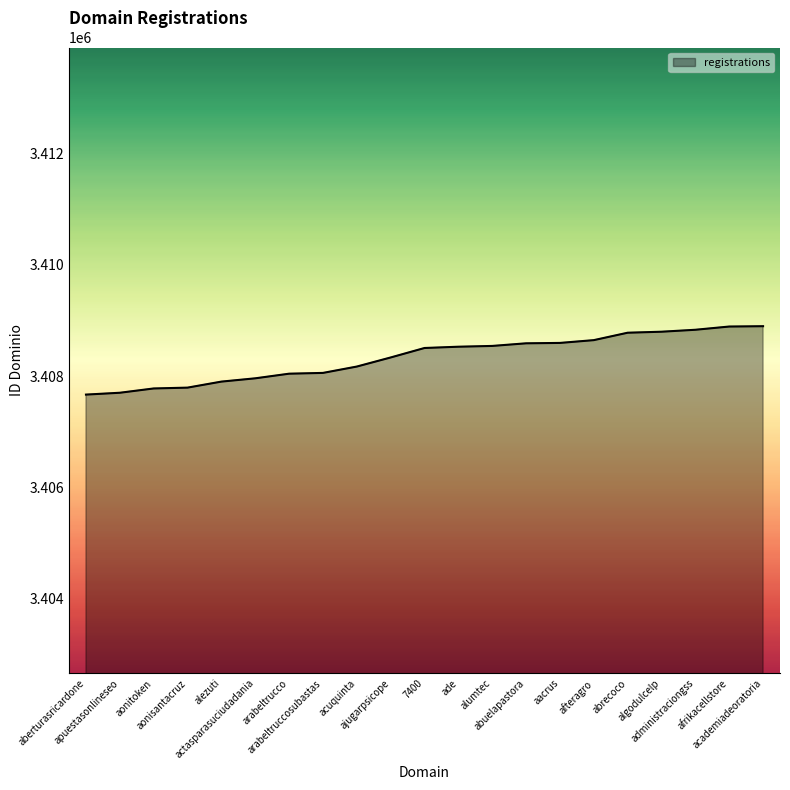

What is the smallest value displayed?

3407667